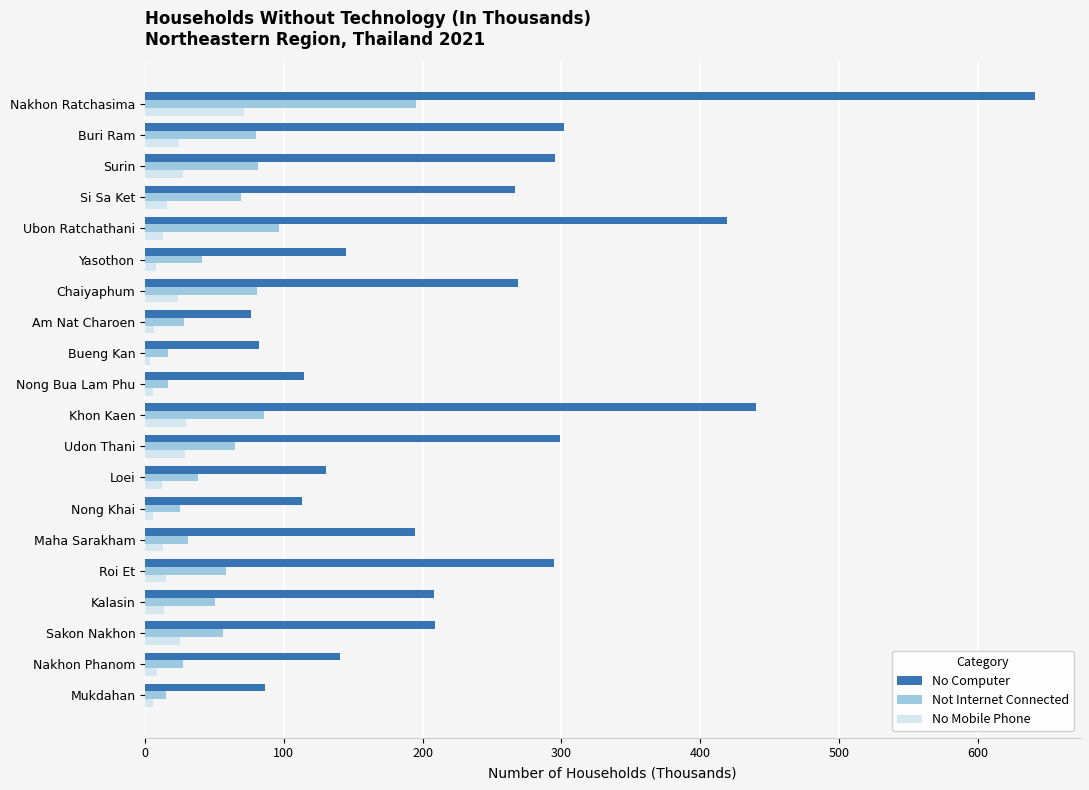

List the series in order of their peak value, lowest first.

No Mobile Phone, Not Internet Connected, No Computer